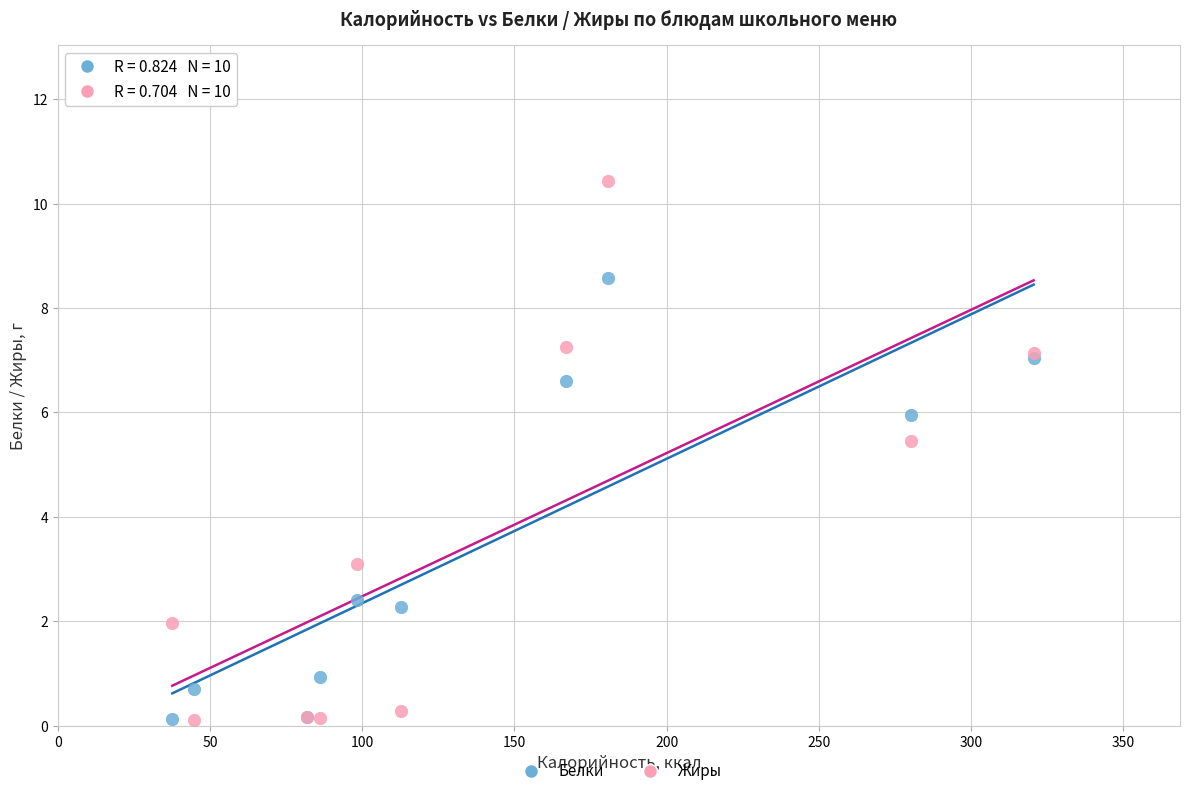

What are all the series names shown in the legend?

Белки, Жиры